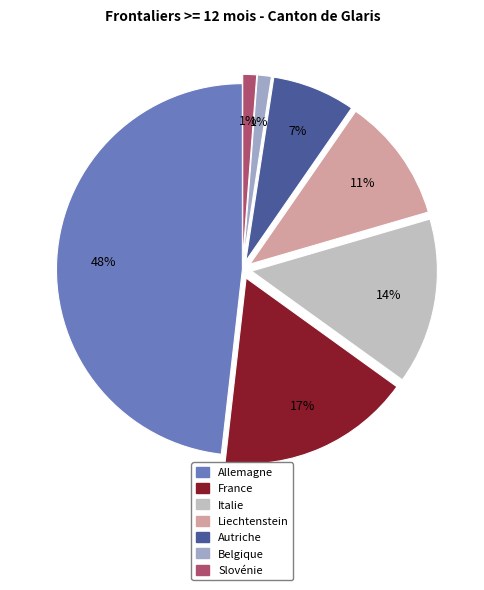

Which slice is the largest?

Allemagne